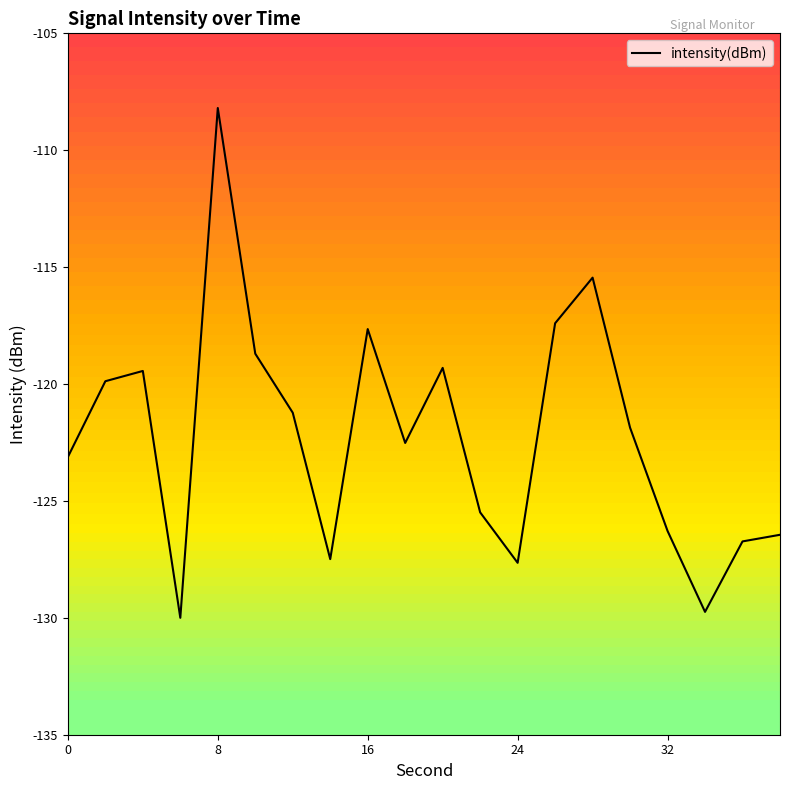

Does the chart display data point markers on the line(s)?

No